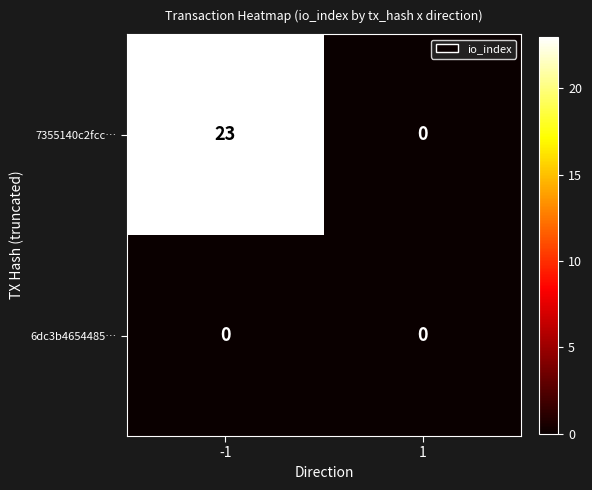

Reading left to right, list all the values displayed in this chart.

7355140c2fcc…: -1=23	1=0
6dc3b4654485…: -1=0	1=0